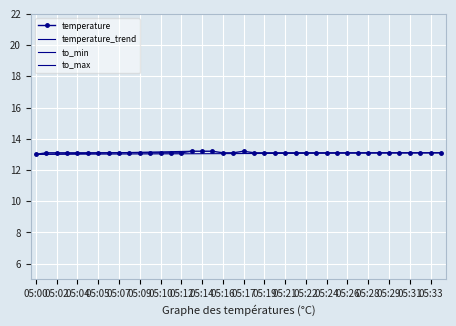

What is the lowest value of the temperature series?

13.0